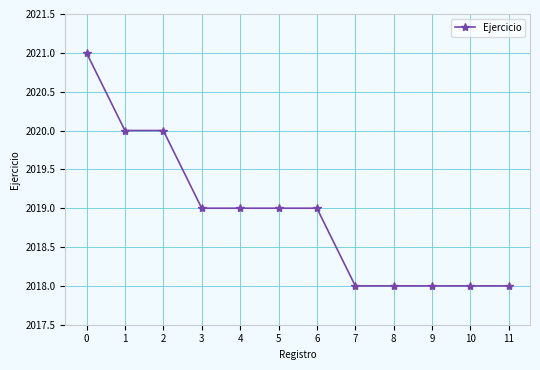

What is the smallest value displayed?

2018